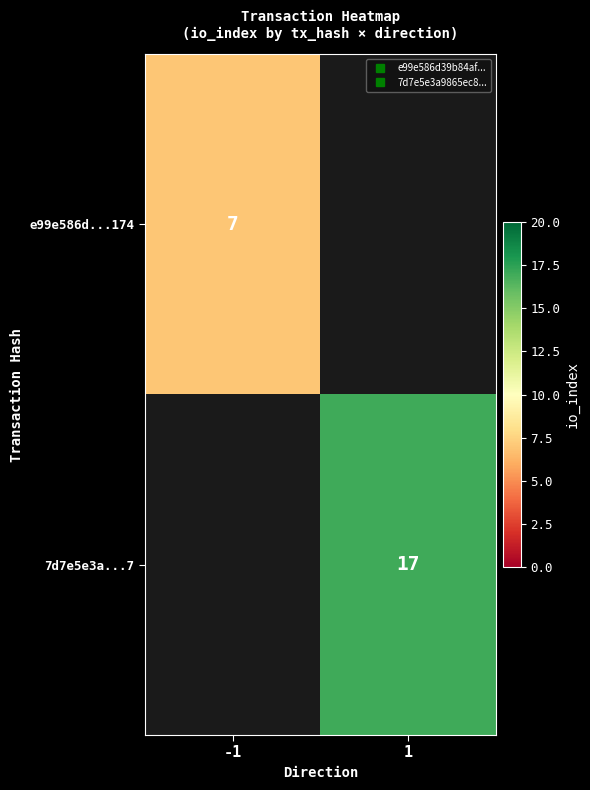

Is it true that 7d7e5e3a...7 equals 17.0 at 1?

True